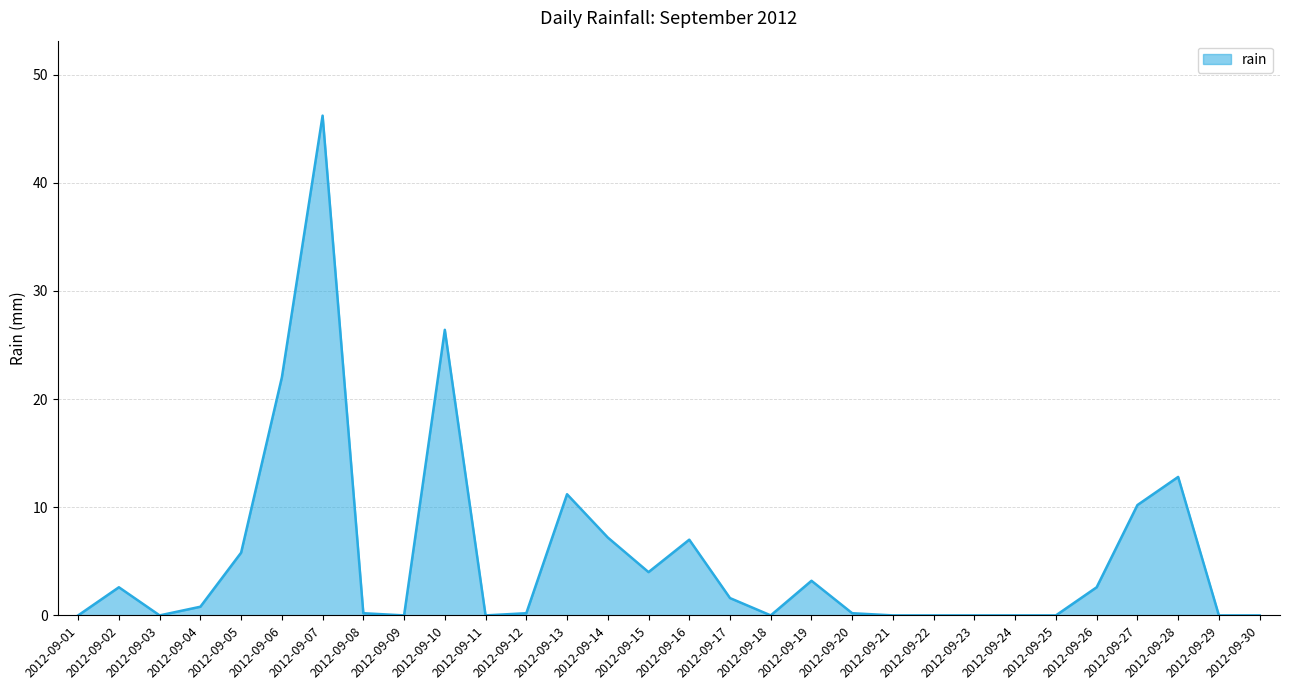

Which label corresponds to the largest value in the chart?

2012-09-07